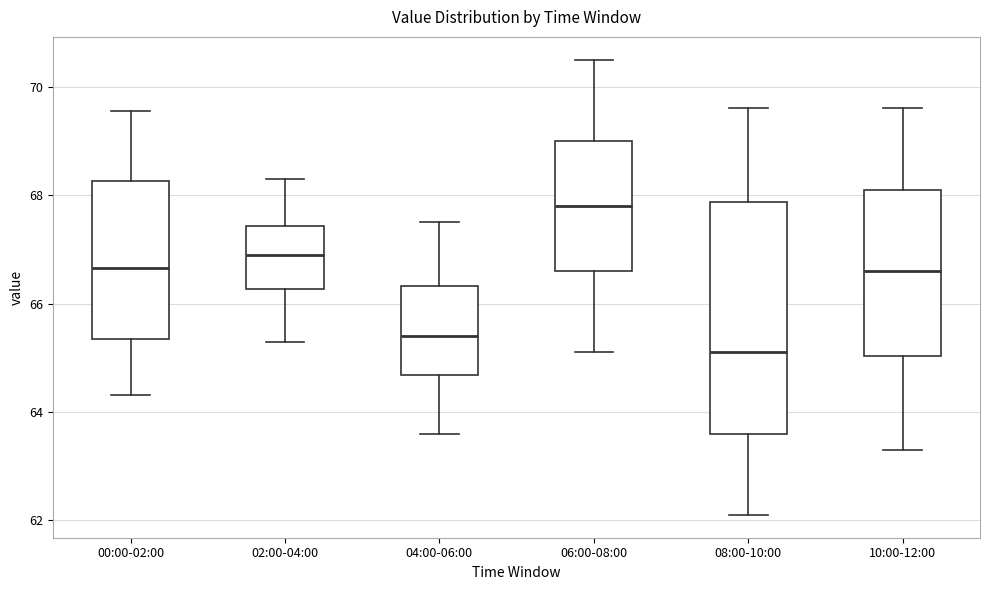

Reading left to right, transcribe this box plot: for each box, give where its median line is, the range the box spans, and where its two whiskers end, as read against the y-axis. The values are not printed on the chart, so give them approximately, as read against the axis.

00:00-02:00: median 66.6, box 65.4 to 68.2, whiskers 64.4 to 69.6
02:00-04:00: median 67.0, box 66.2 to 67.4, whiskers 65.4 to 68.4
04:00-06:00: median 65.4, box 64.6 to 66.4, whiskers 63.6 to 67.6
06:00-08:00: median 67.8, box 66.6 to 69.0, whiskers 65.2 to 70.6
08:00-10:00: median 65.2, box 63.6 to 67.8, whiskers 62.2 to 69.6
10:00-12:00: median 66.6, box 65.0 to 68.2, whiskers 63.4 to 69.6